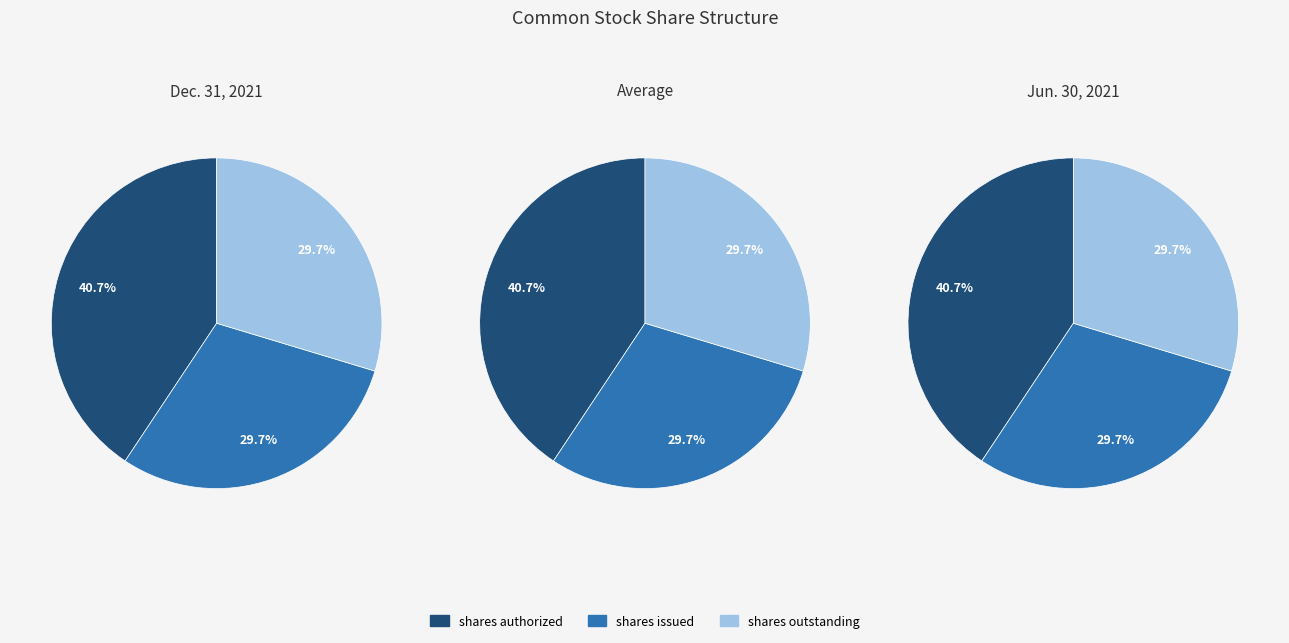

How much of the chart is everything except Common stock, shares par value?

100.0%